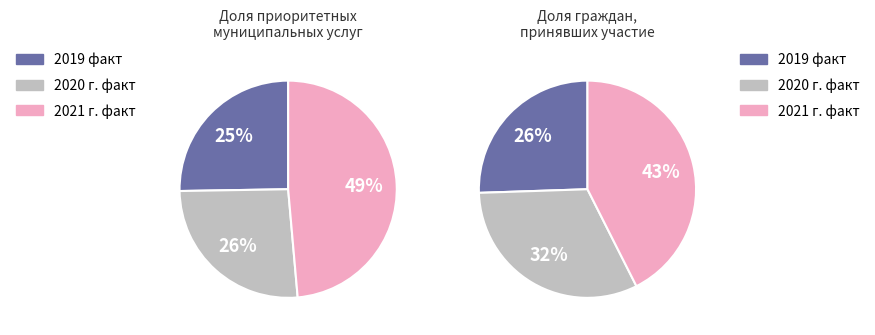

The 2020 г. факт slice represents 26% of the pie. True or false?

True